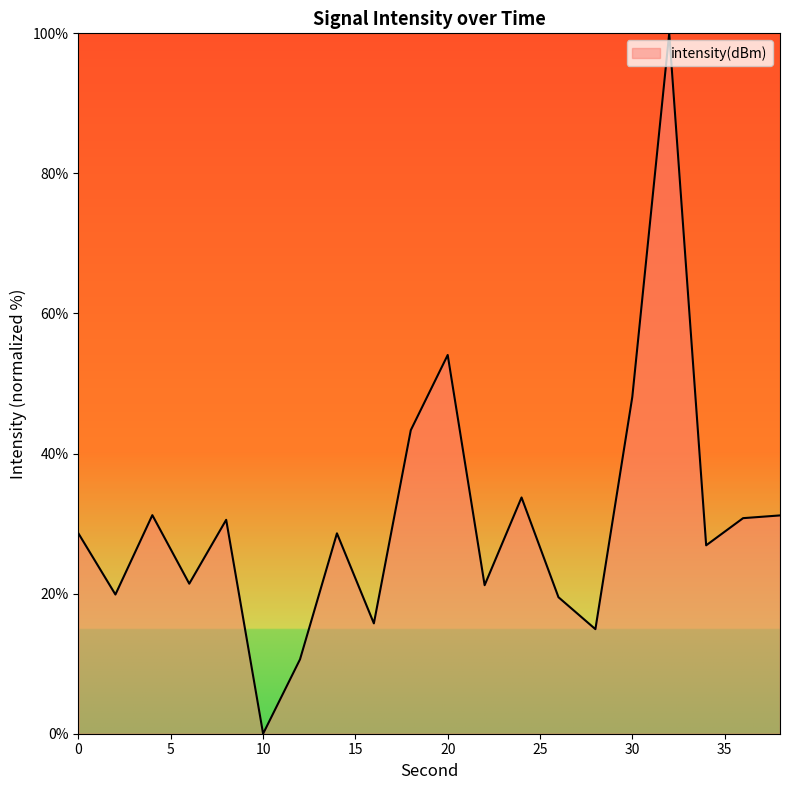

What is the average value?

30.5